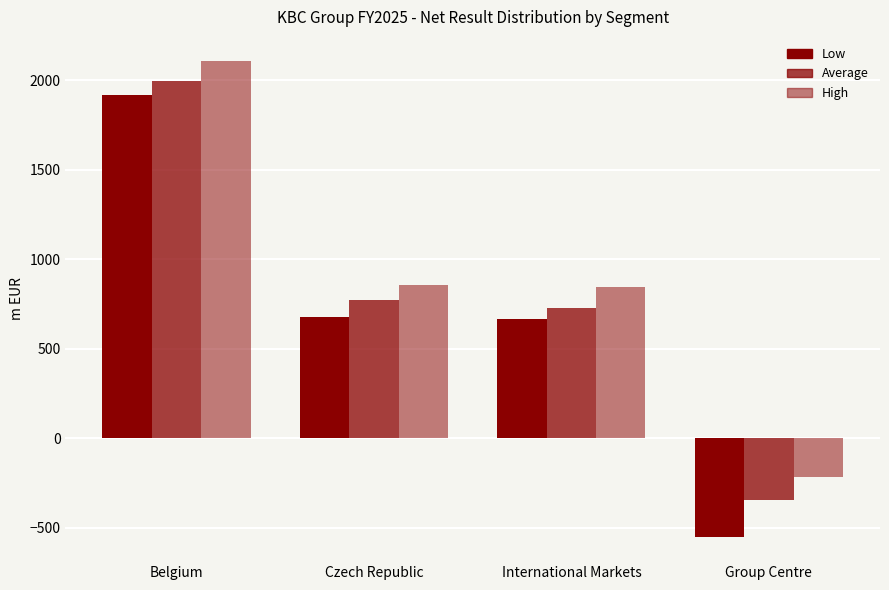

What position from the right is Czech Republic?

3